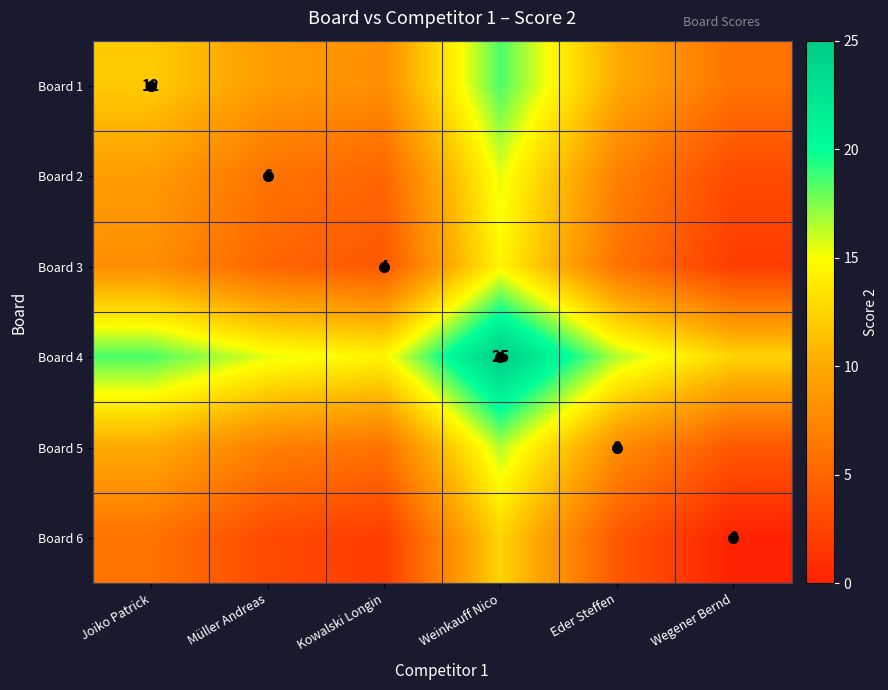

At which label does Board 6 reach its peak?

Weinkauff Nico